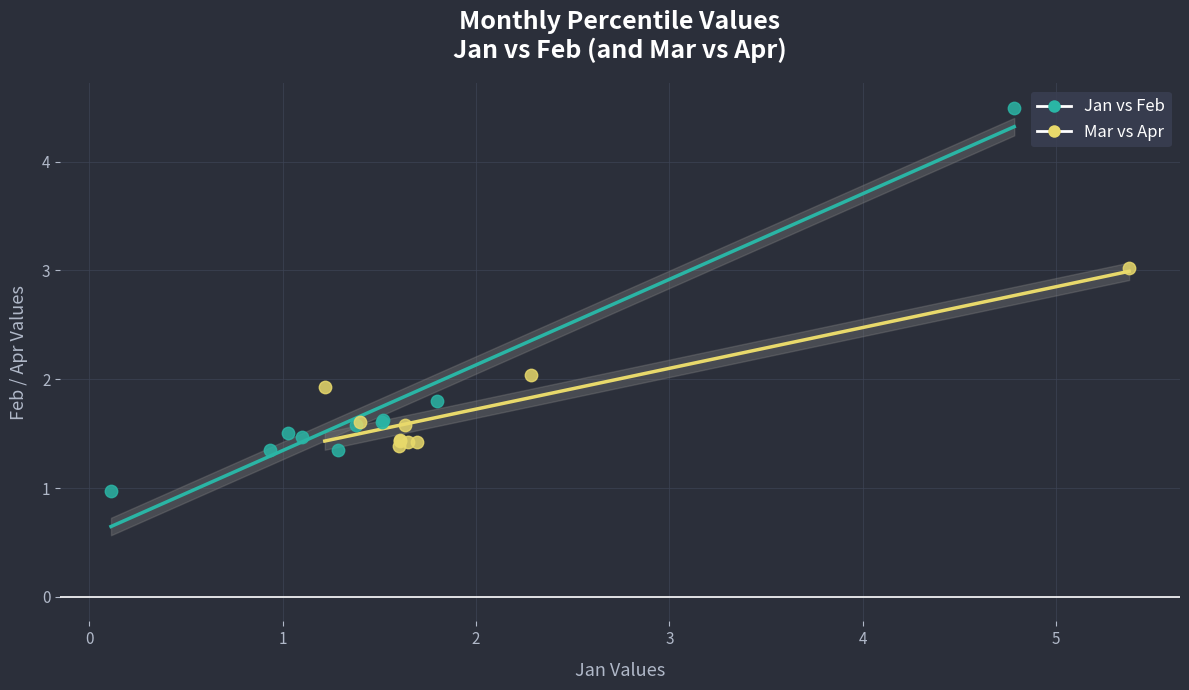

Which series contains the lowest Y value?

Jan vs Feb